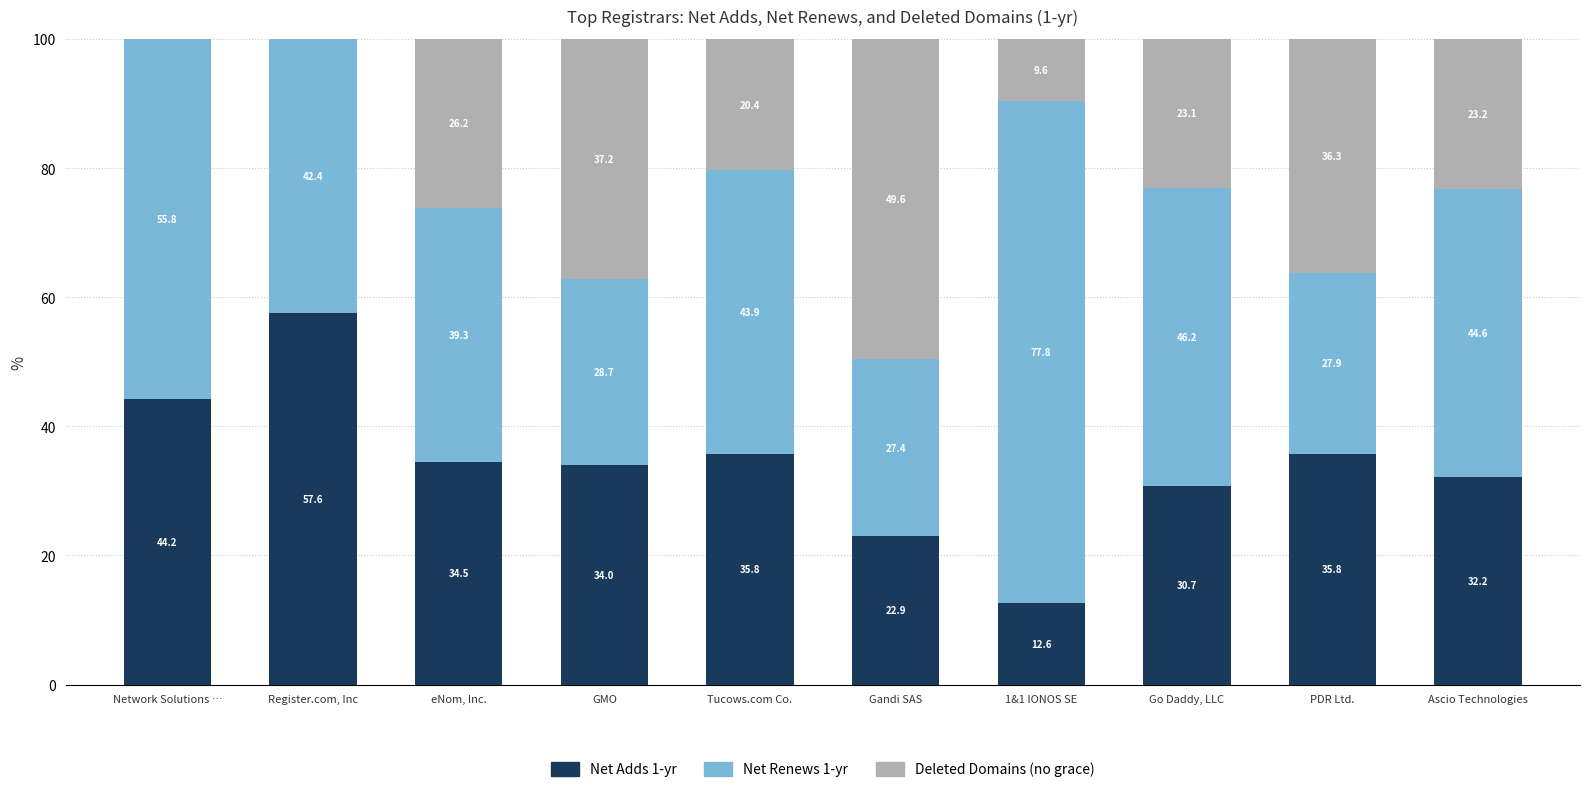

What is the total value across all series at Network Solutions …?

100.0